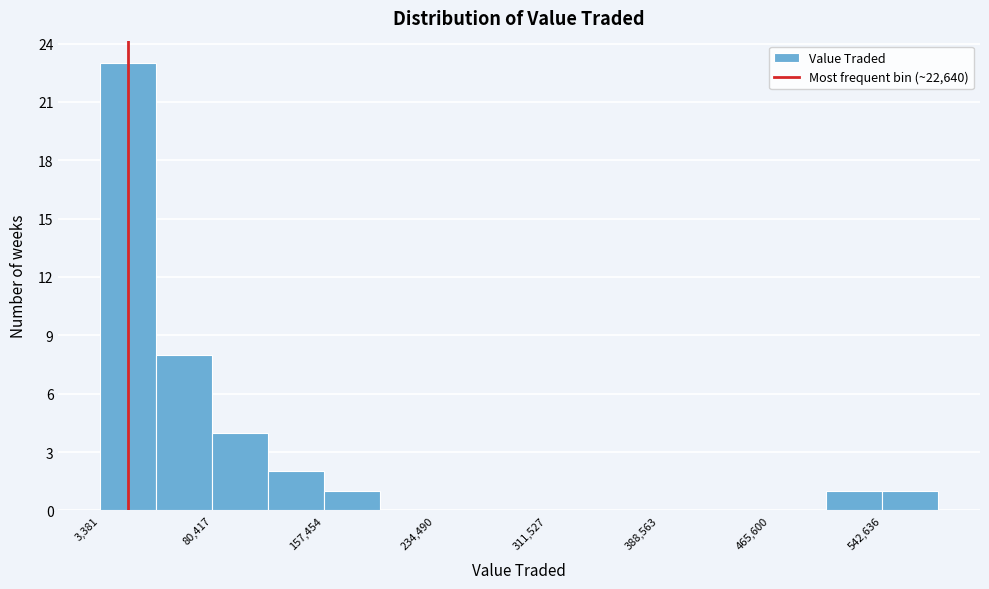

Around what value on the x-axis is the tallest bar? Give the approximate position of its centre, as read against the axis.

20000